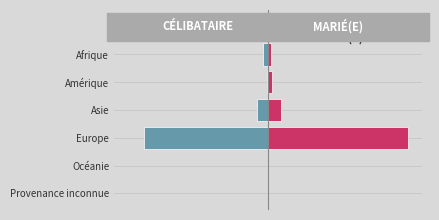

What are all the series names shown in the legend?

Célibataire, Marié(e)